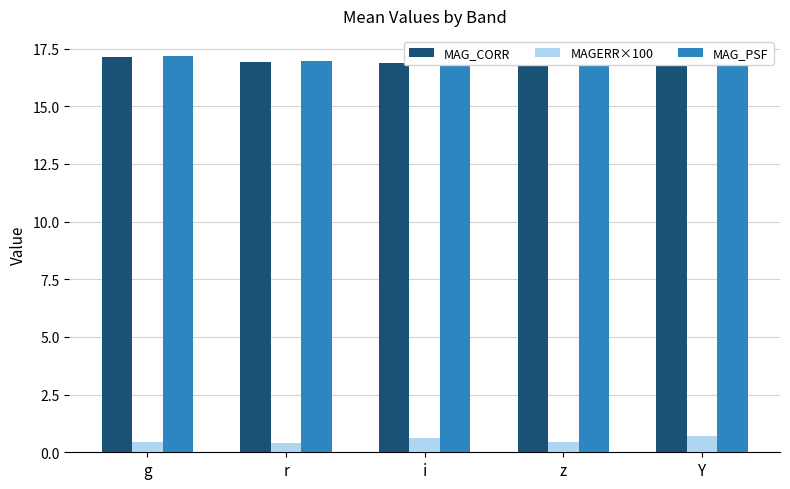

The value of MAG_CORR at g is 17.1. True or false?

True